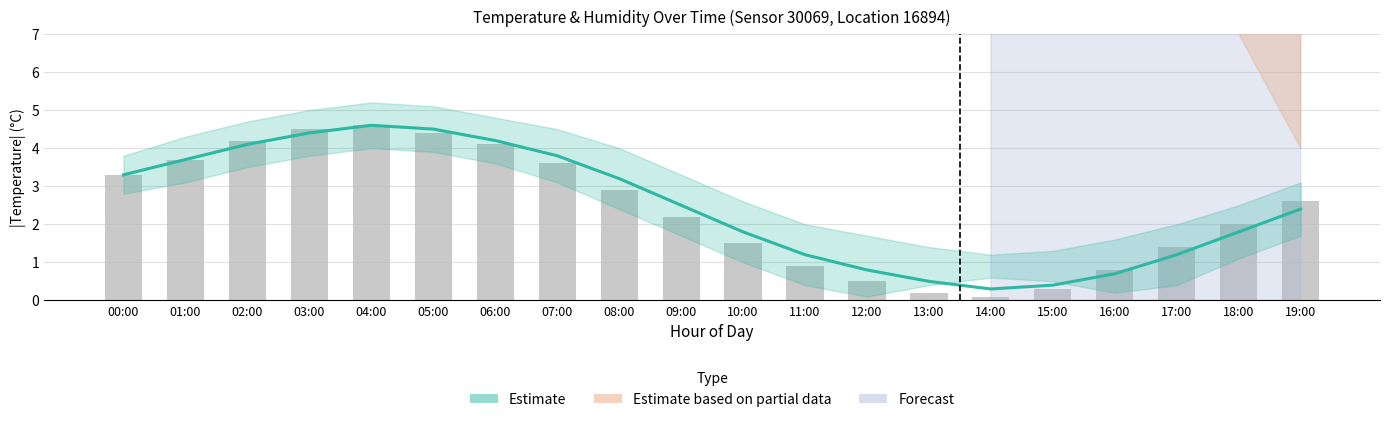

What is the label of the 4th bar from the left?

03:00